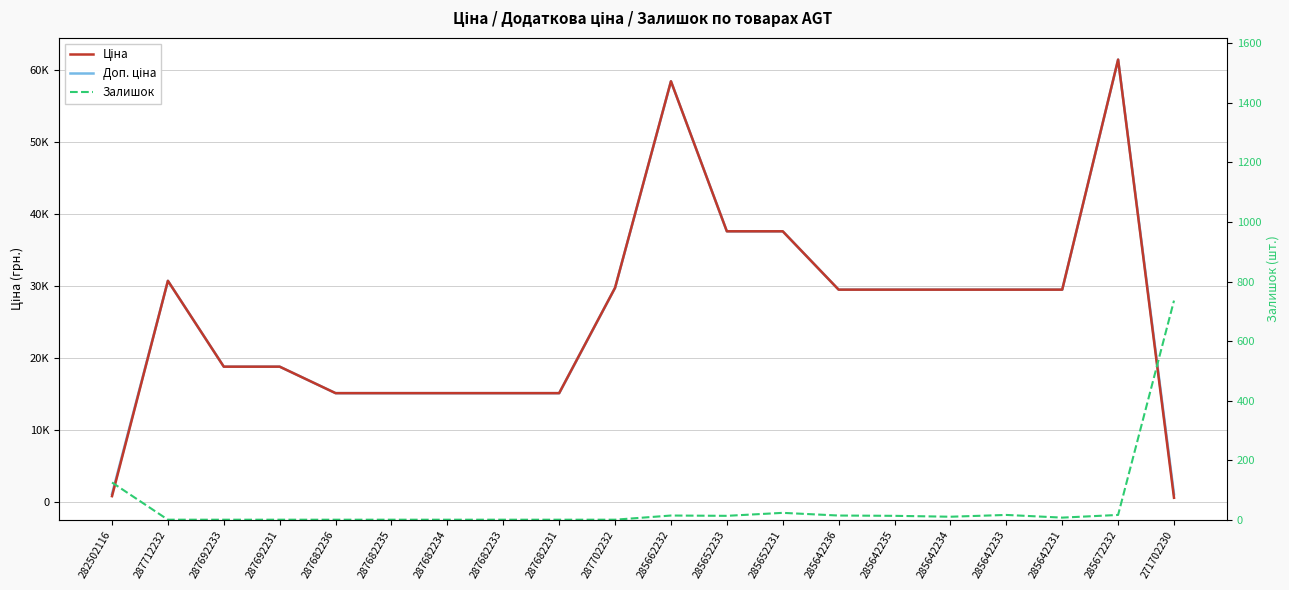

At which category does Доп. ціна reach its first local peak?

287712232